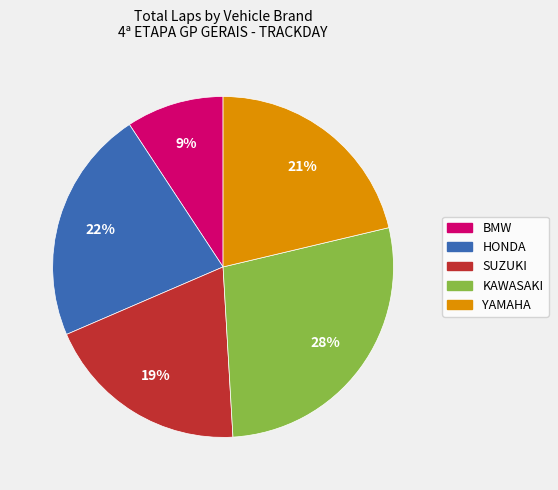

Is there any slice that represents more than half of the pie?

No